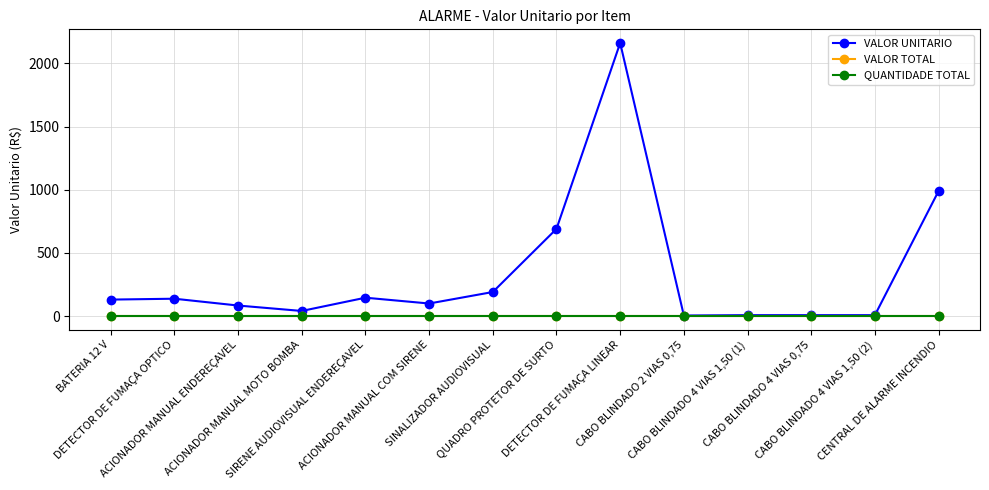

Is this an area chart (filled region under the line)?

No